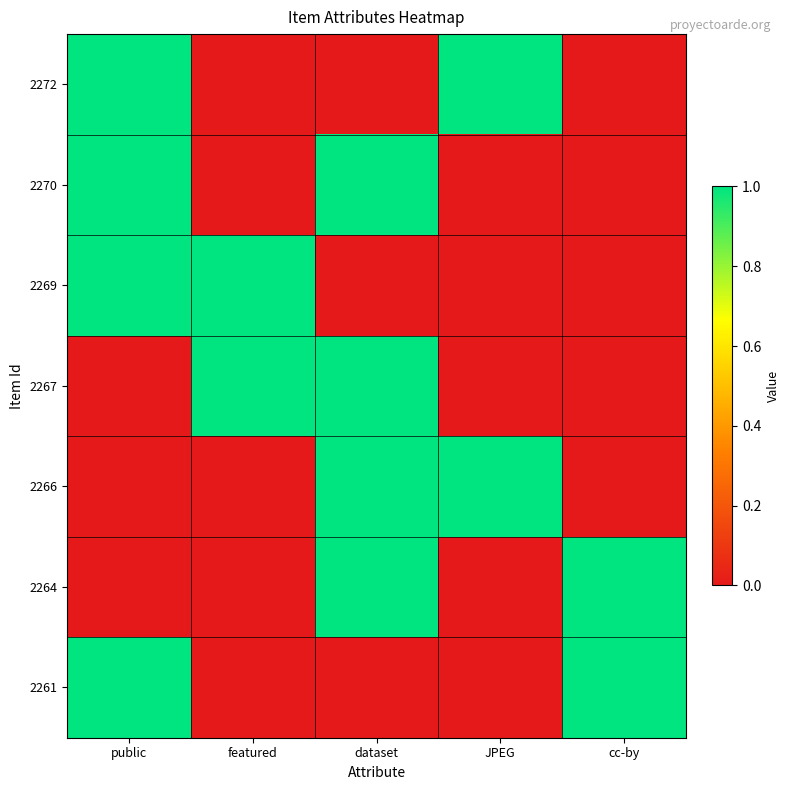

Reading left to right, list all the values displayed in this chart.

2272: public=1	featured=0	dataset=0	JPEG=1	cc-by=0
2270: public=1	featured=0	dataset=1	JPEG=0	cc-by=0
2269: public=1	featured=1	dataset=0	JPEG=0	cc-by=0
2267: public=0	featured=1	dataset=1	JPEG=0	cc-by=0
2266: public=0	featured=0	dataset=1	JPEG=1	cc-by=0
2264: public=0	featured=0	dataset=1	JPEG=0	cc-by=1
2261: public=1	featured=0	dataset=0	JPEG=0	cc-by=1